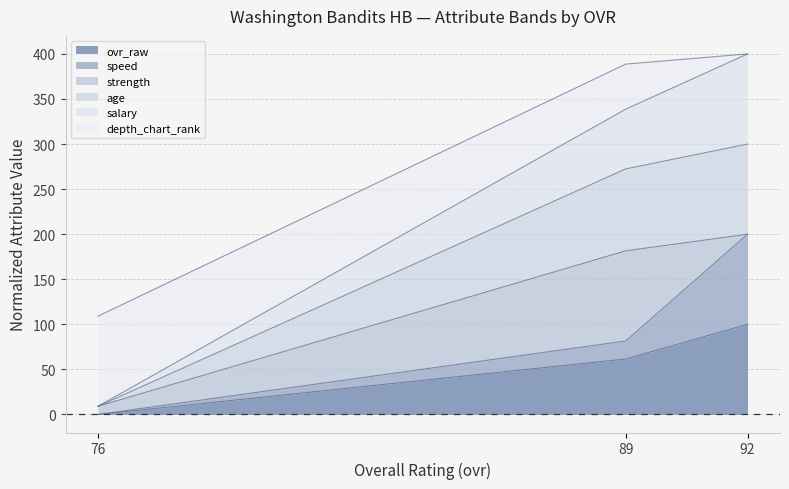

Count the depth_chart_rank values in the range 0 to 100.

3